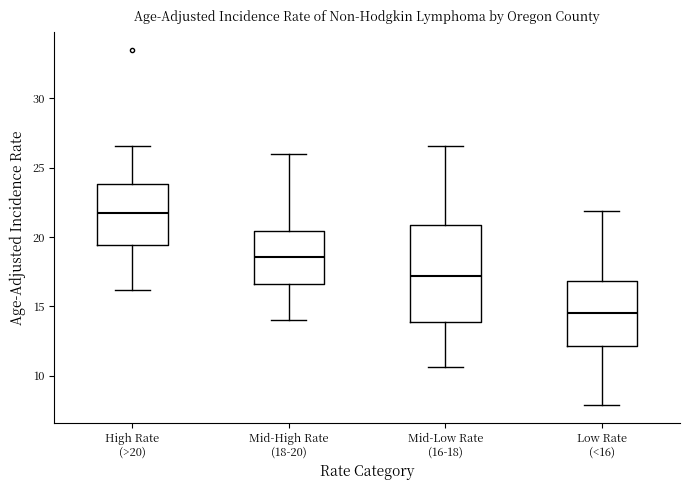

Where is the lower edge of the box for High Rate (>20) on the y-axis? The values are not printed on the chart, so give them approximately, as read against the axis.

19.5